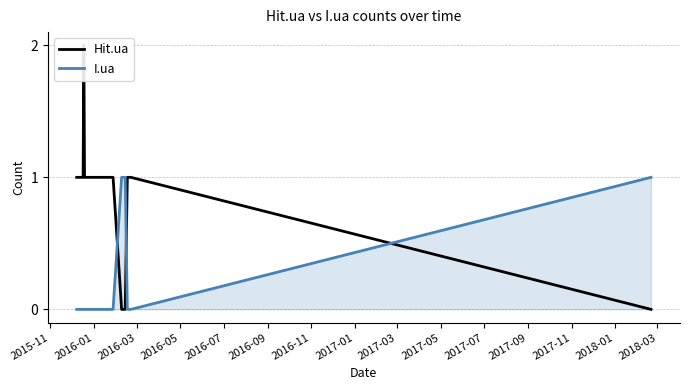

Reading left to right, transcribe all the data shown in this chart.

Hit.ua: 1	1	1	2	1	1	1	1	1	0	0	1	1	0
I.ua: 0	0	0	0	0	0	0	0	0	1	1	0	0	1